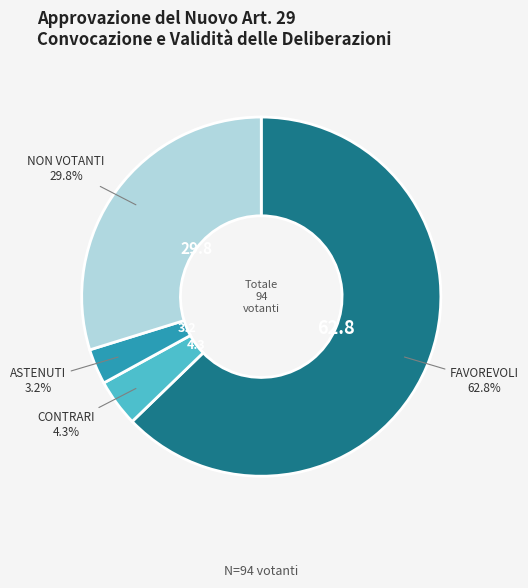

Which has a higher value, NON VOTANTI or FAVOREVOLI?

FAVOREVOLI